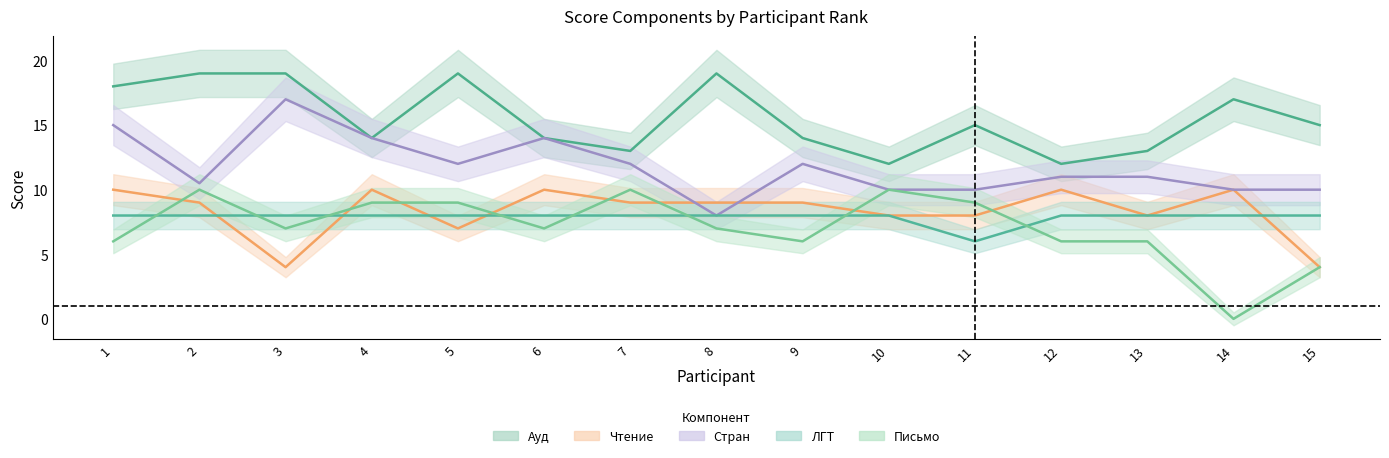

True or false: Ауд and Чтение intersect in this chart.

False